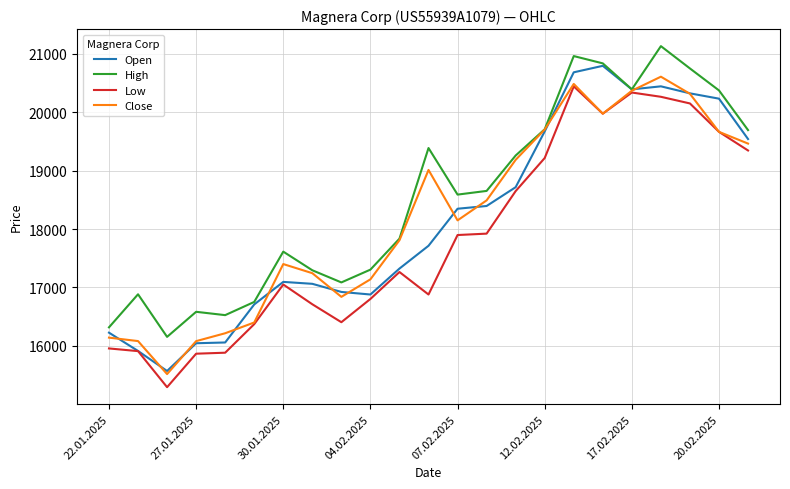

What is the greatest value displayed?

21130